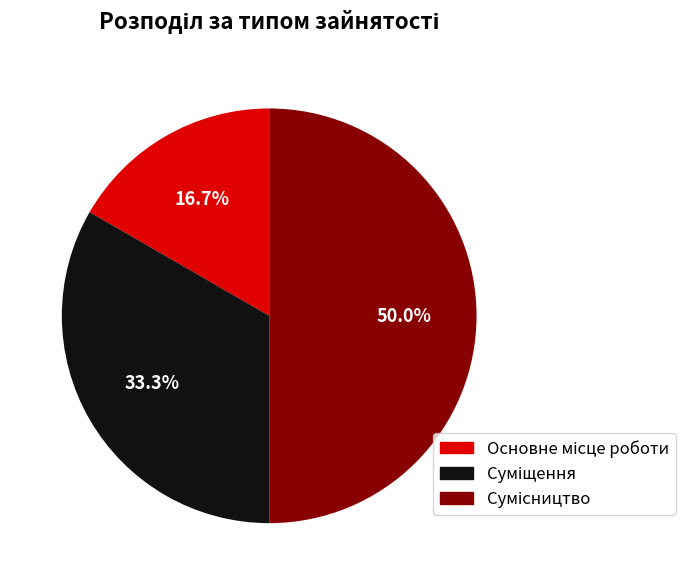

How many segments does this pie chart have?

3